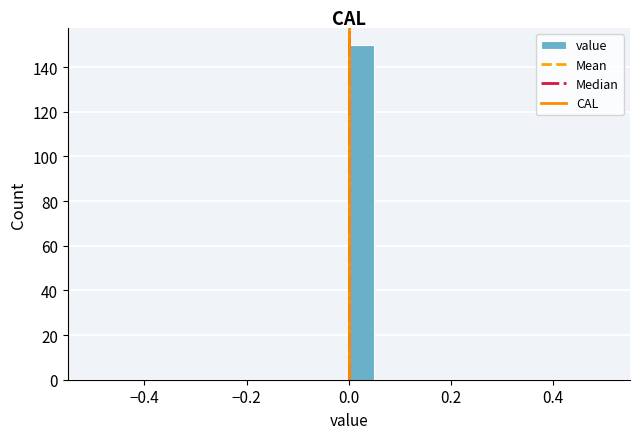

Around what value on the x-axis is the tallest bar? Give the approximate position of its centre, as read against the axis.

0.02